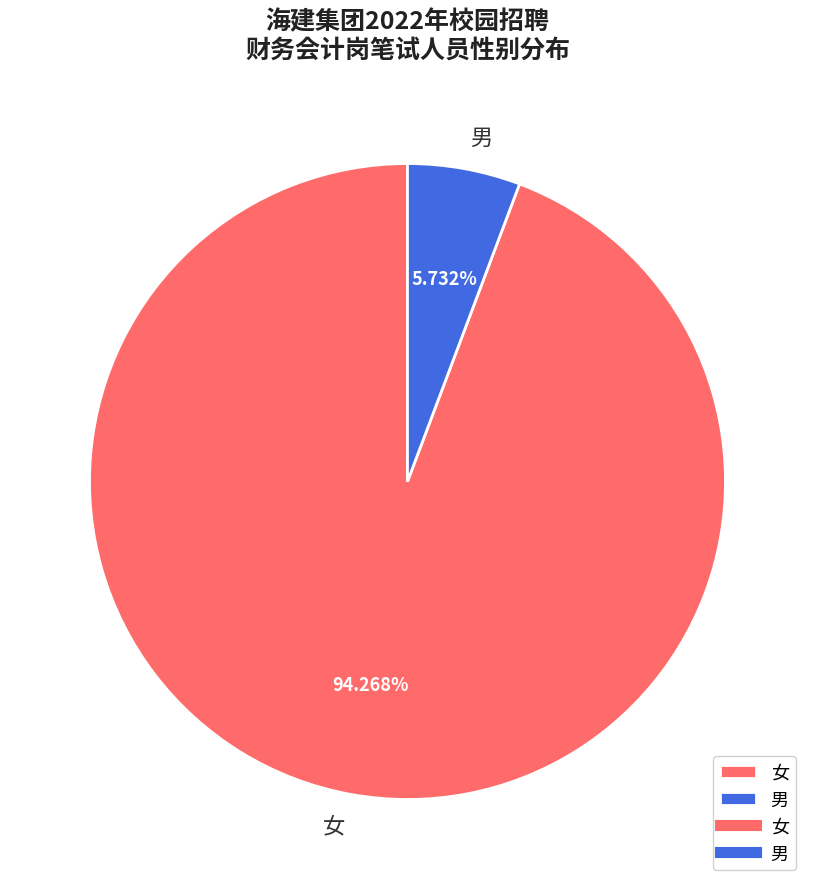

True or false: 男 accounts for 11% of the total.

False